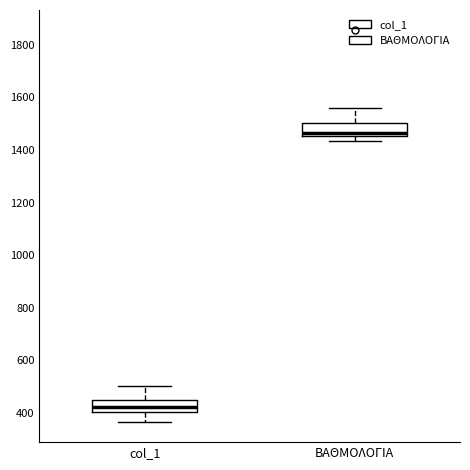

Which box has the lowest median line?

col_1